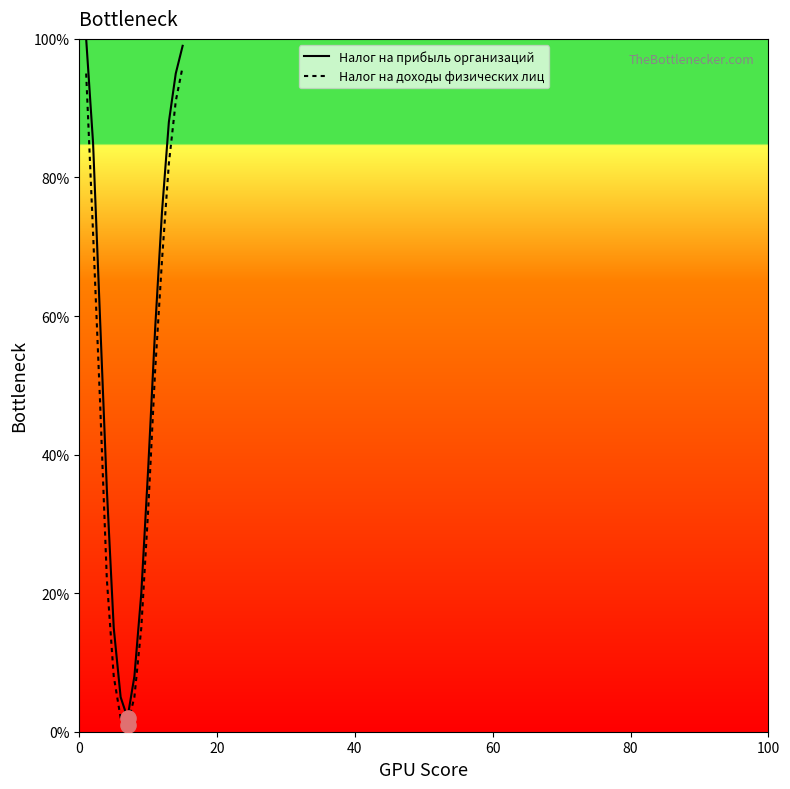

At how many categories does at least one series exceed 69?

6